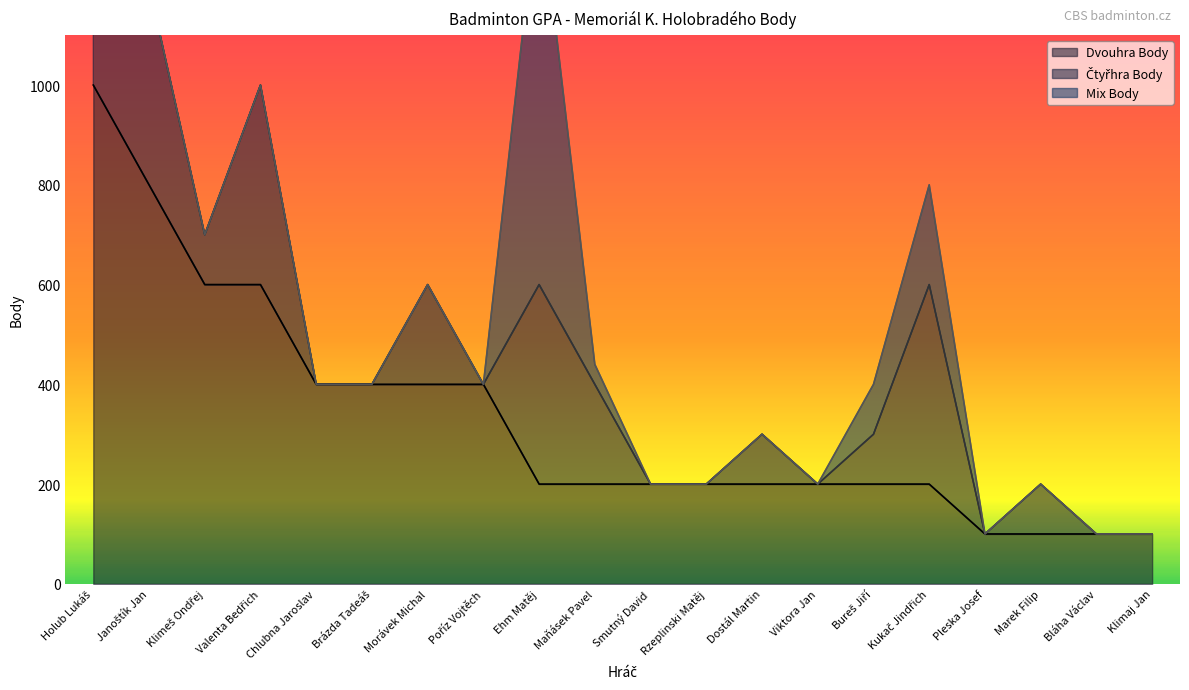

Which has a higher value, Dostál Martin or Pleska Josef?

Dostál Martin